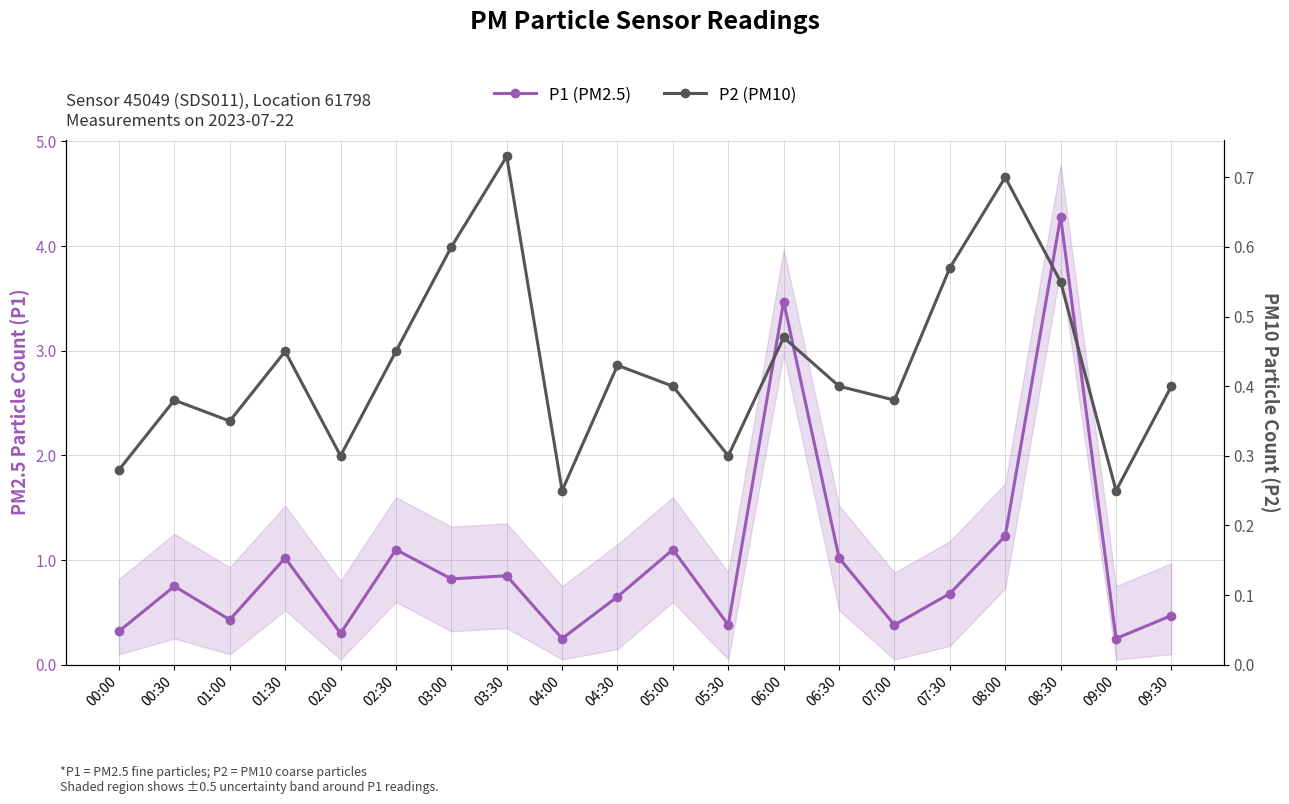

True or false: P2 (PM10) has more than 2 interior local peaks.

True